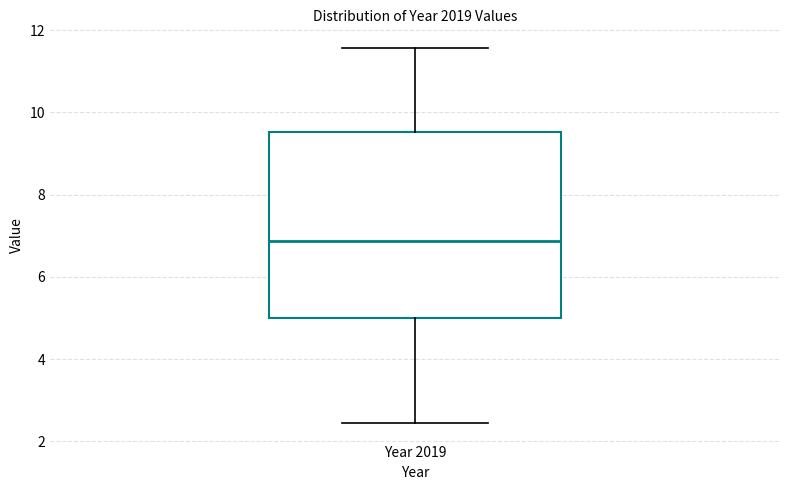

Where does the median line of the box for Year 2019 sit on the y-axis? The values are not printed on the chart, so give them approximately, as read against the axis.

6.8